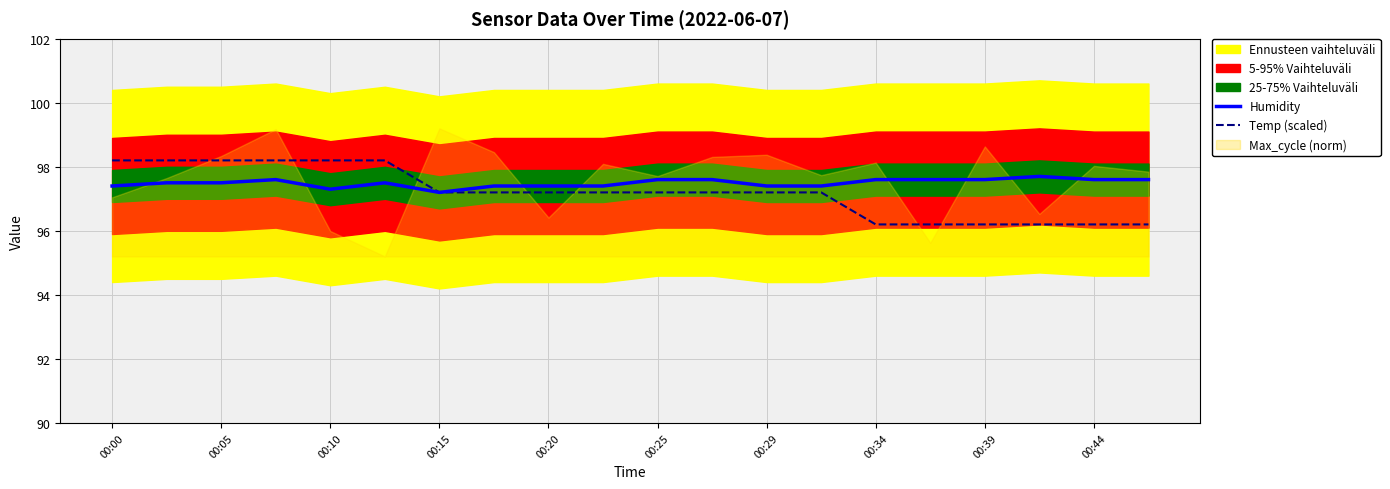

Which series has the largest total across all categories?

Humidity